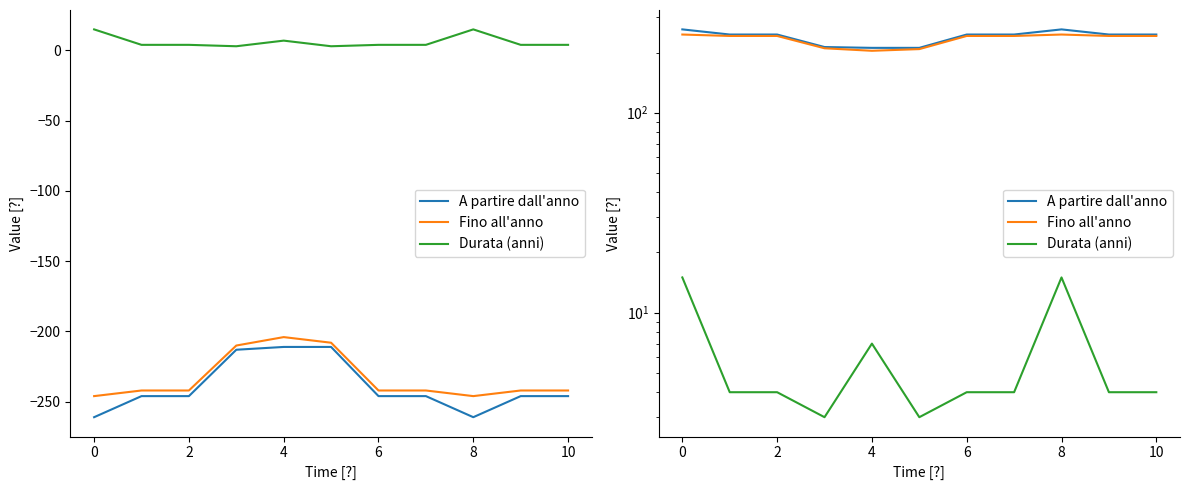

Which series has the largest total across all categories?

A partire dall'anno